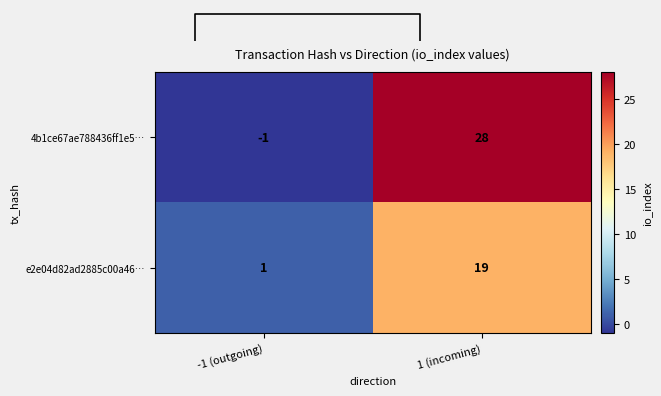

What is the sum of the 4b1ce67ae788436ff1e5… values at -1 (outgoing) and 1 (incoming)?

27